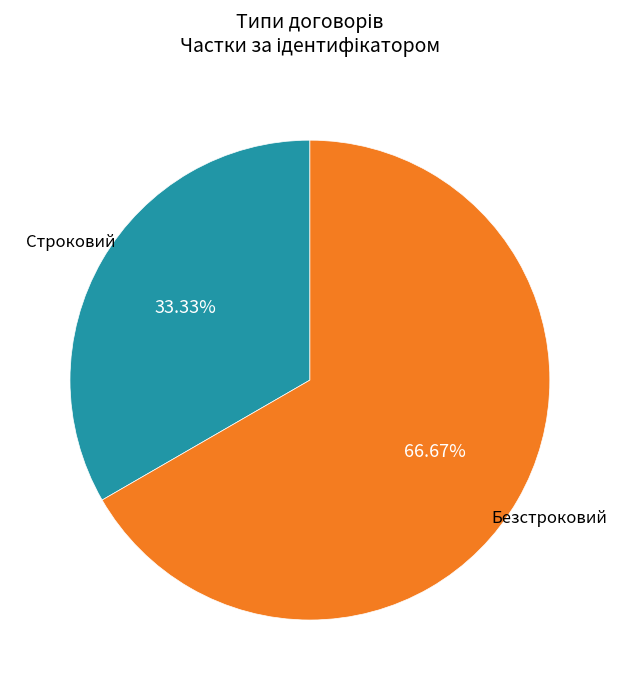

Is there a majority slice in this chart?

Yes